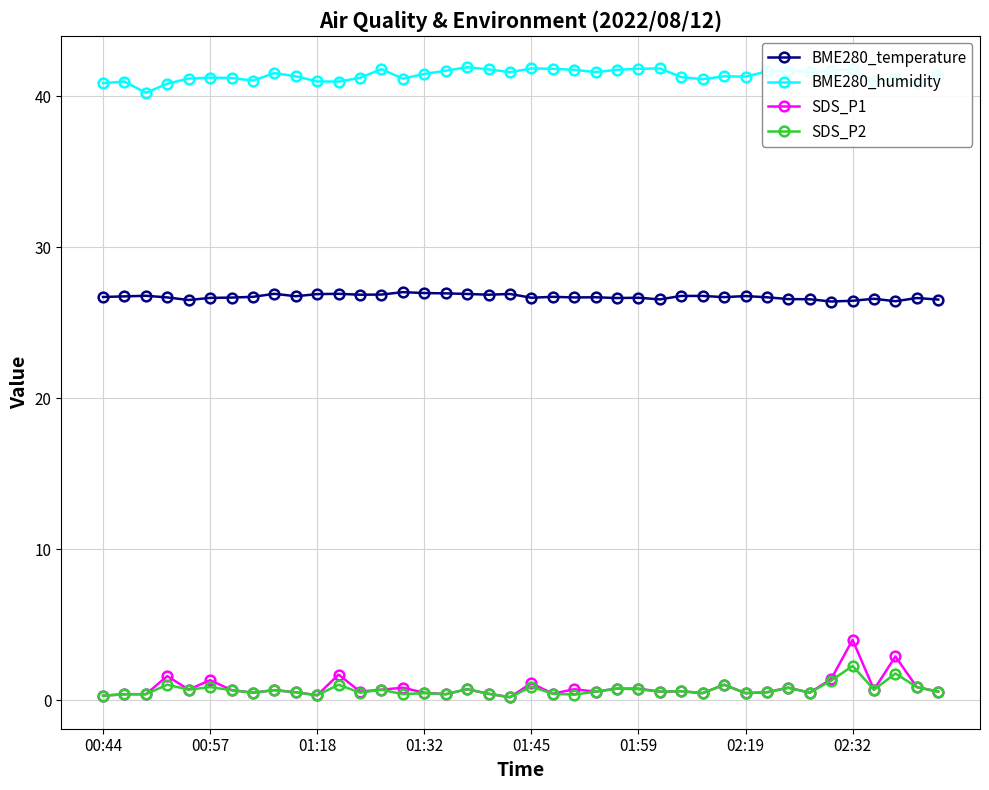

How many lines are shown in the chart?

4